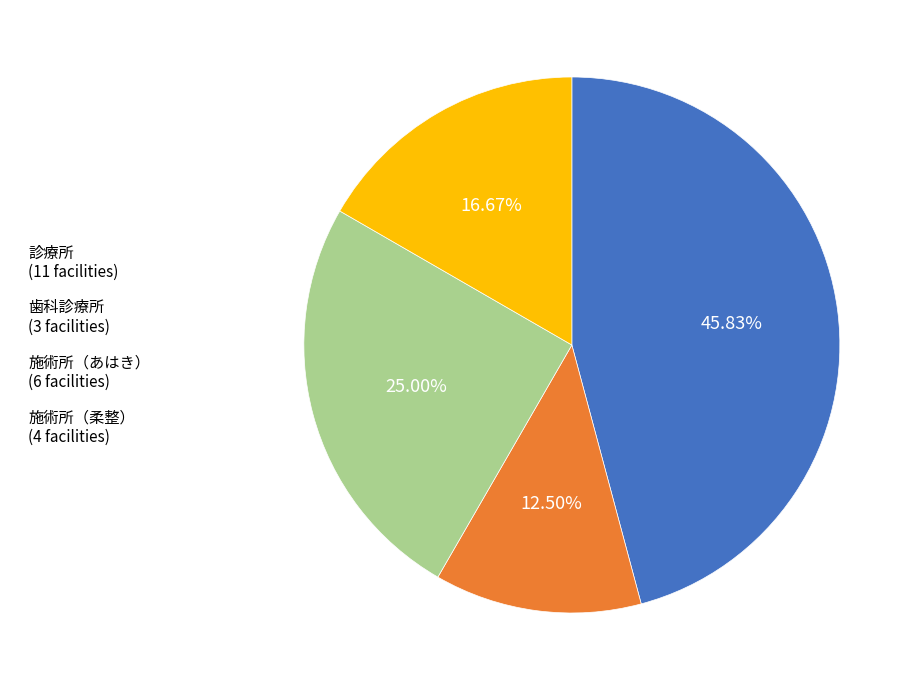

Is there any slice that represents more than half of the pie?

No